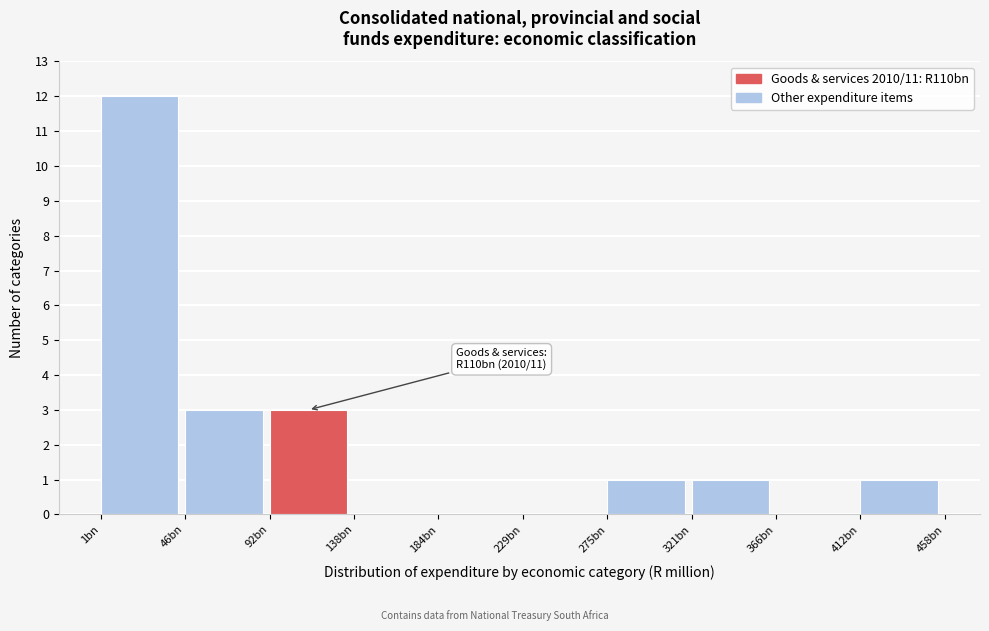

Reading left to right, extract all data points from this chart.

1bn=12	46bn=3	92bn=3	138bn=0	184bn=0	229bn=0	275bn=1	321bn=1	366bn=0	412bn=1